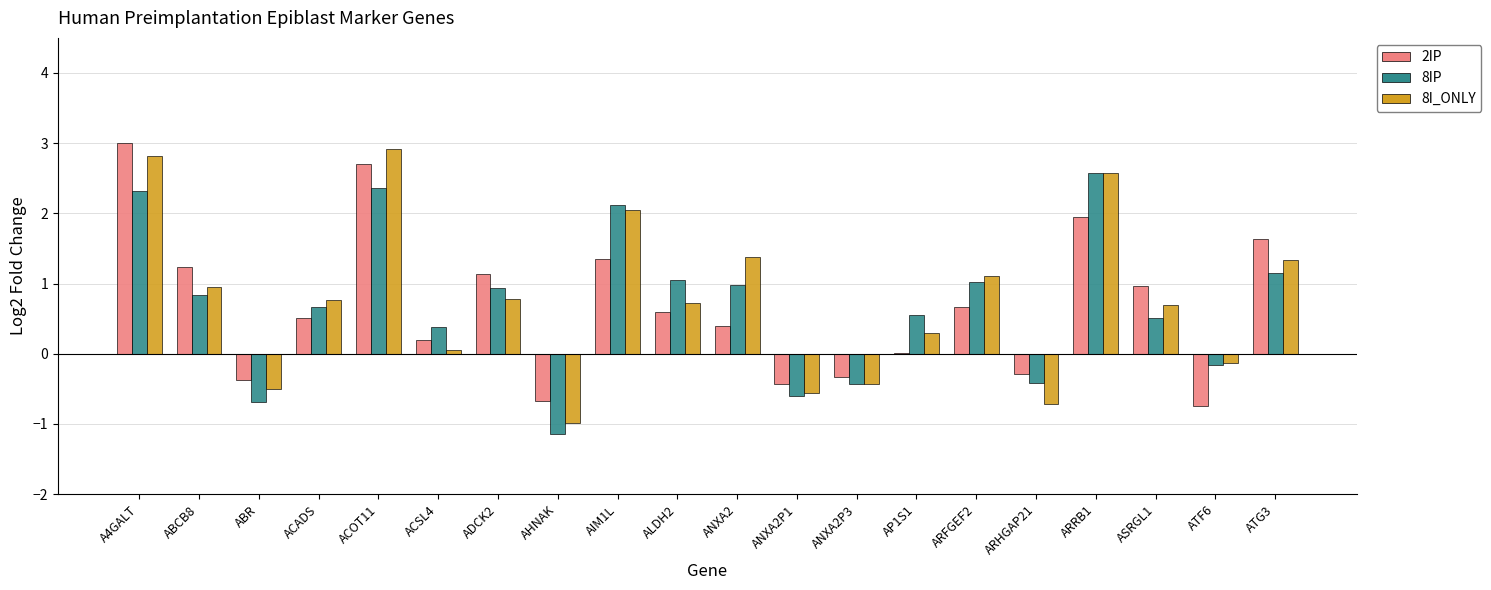

What is the greatest value displayed?

3.0